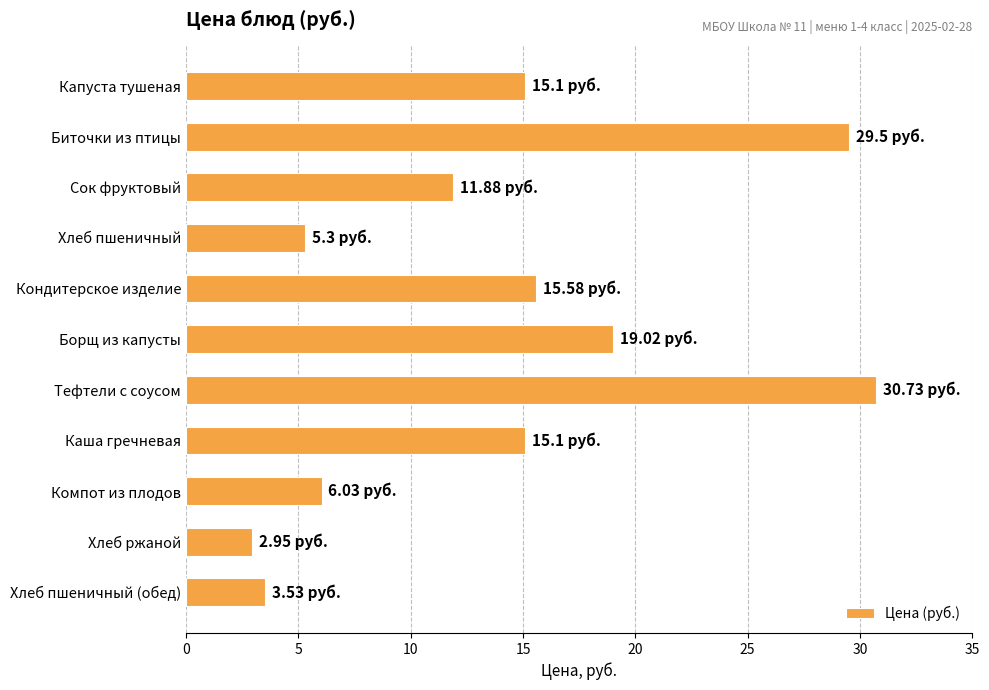

What is the sum of the values at Сок фруктовый and Биточки из птицы?

41.4